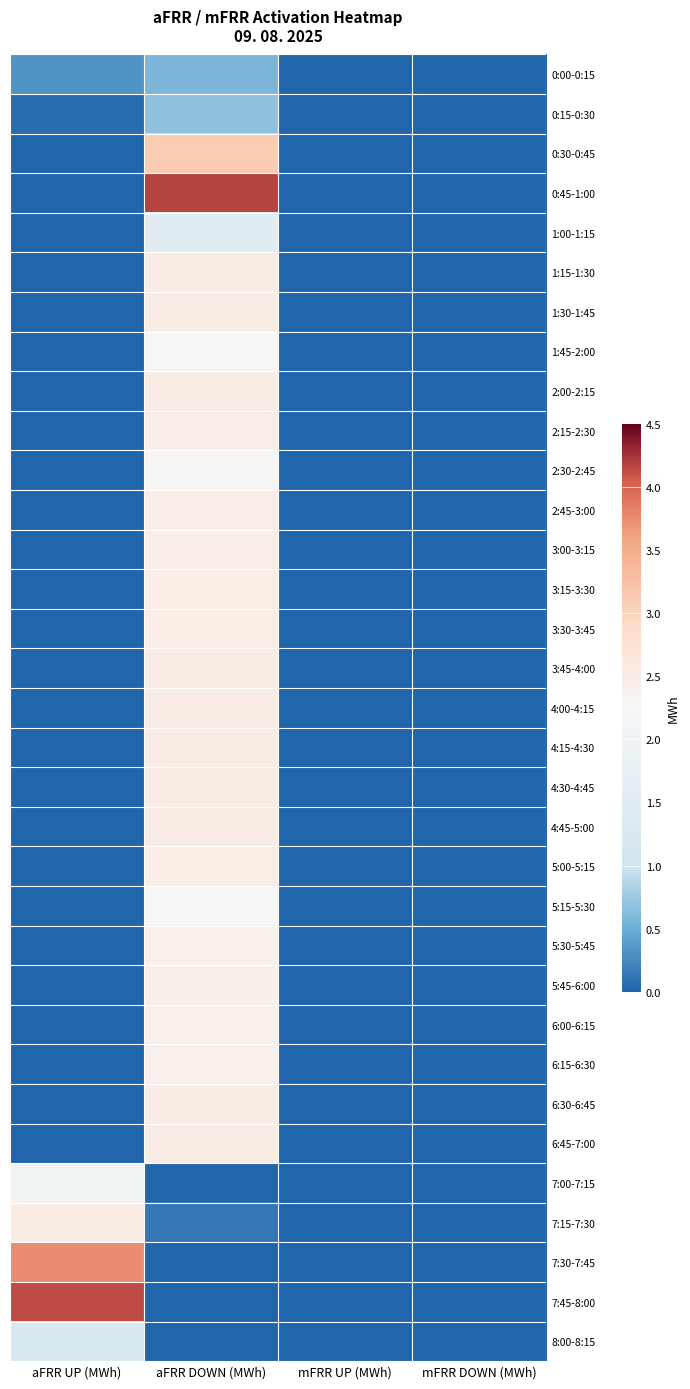

At which category is the sum across all series the highest?

aFRR DOWN (MWh)